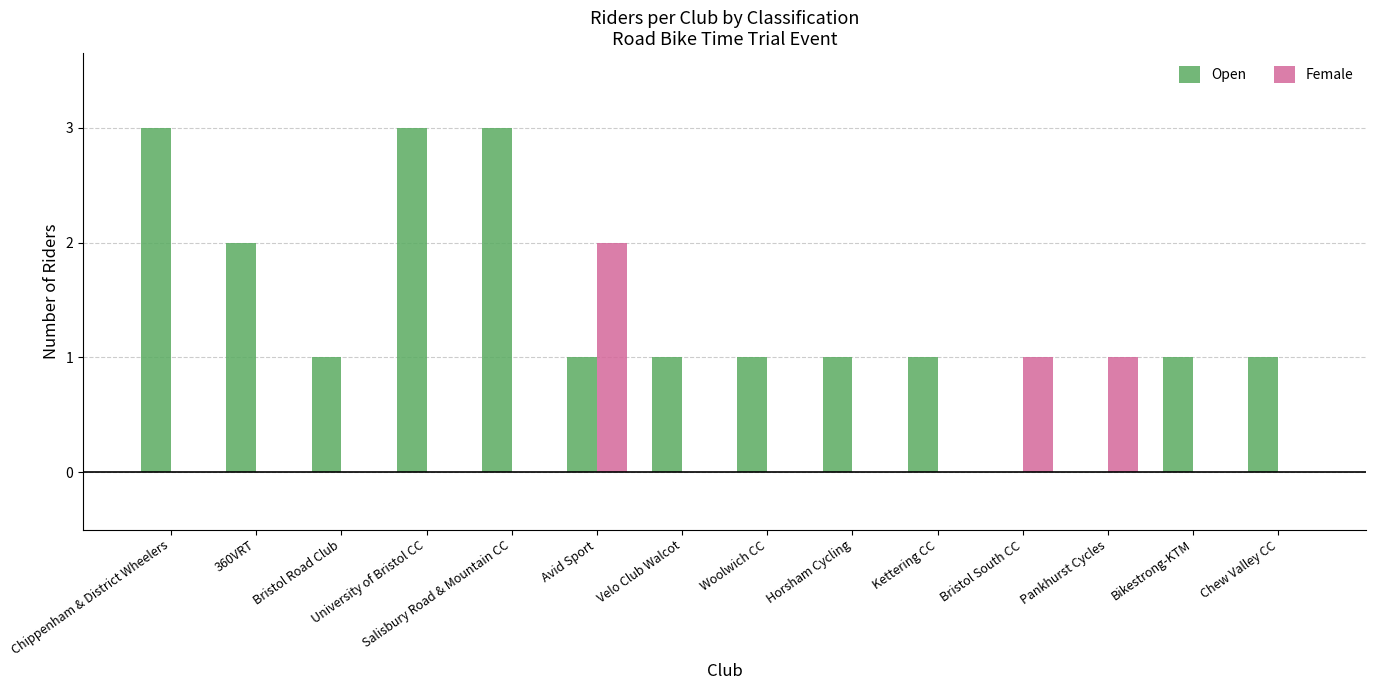

Count the Open values in the range 1 to 2.

9